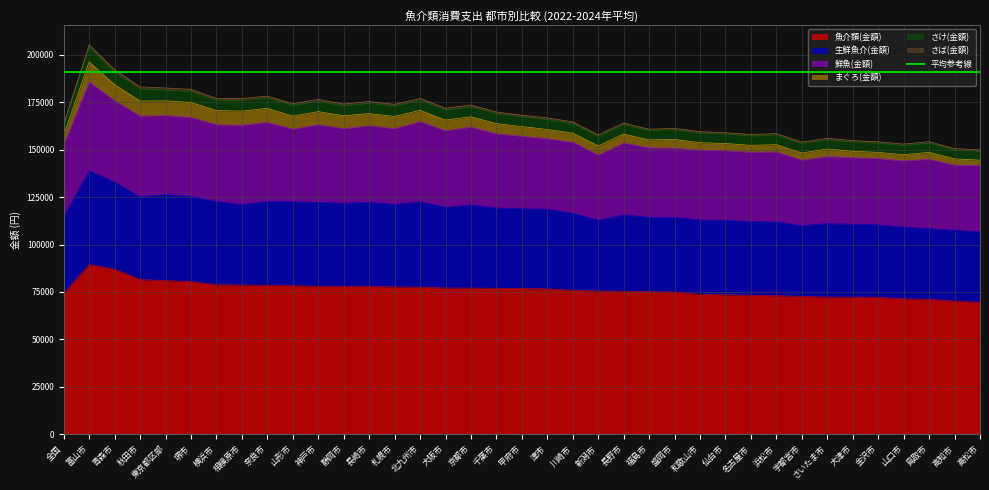

Which category has the lowest value in the 鮮魚(金額) series?

新潟市